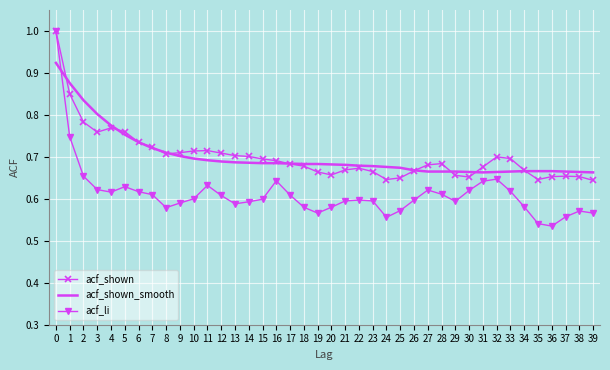

Between which two adjacent categories do acf_shown and acf_shown_smooth first intersect?

0 and 1